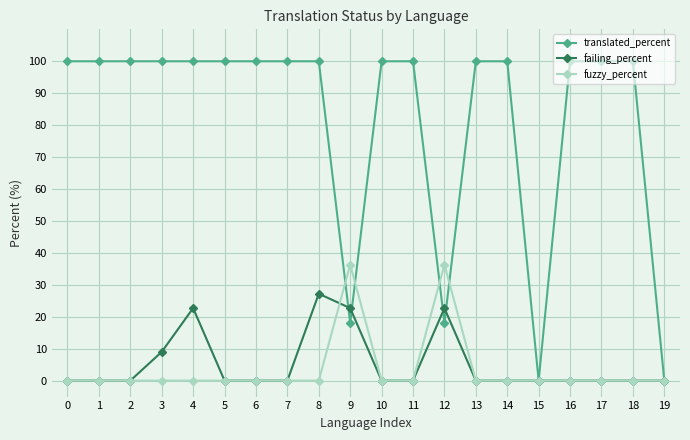

Reading left to right, list all the values displayed in this chart.

translated_percent: 0=100.0	1=100.0	2=100.0	3=100.0	4=100.0	5=100.0	6=100.0	7=100.0	8=100.0	9=18.1	10=100.0	11=100.0	12=18.1	13=100.0	14=100.0	15=0.0	16=100.0	17=100.0	18=100.0	19=0.0
failing_percent: 0=0.0	1=0.0	2=0.0	3=9.0	4=22.7	5=0.0	6=0.0	7=0.0	8=27.2	9=22.7	10=0.0	11=0.0	12=22.7	13=0.0	14=0.0	15=0.0	16=0.0	17=0.0	18=0.0	19=0.0
fuzzy_percent: 0=0.0	1=0.0	2=0.0	3=0.0	4=0.0	5=0.0	6=0.0	7=0.0	8=0.0	9=36.3	10=0.0	11=0.0	12=36.3	13=0.0	14=0.0	15=0.0	16=0.0	17=0.0	18=0.0	19=0.0